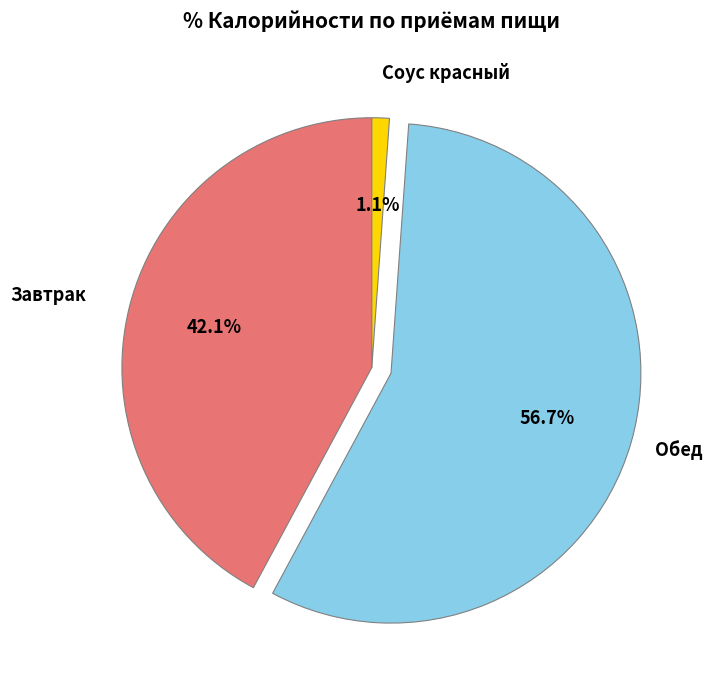

Is there any slice that represents more than half of the pie?

Yes